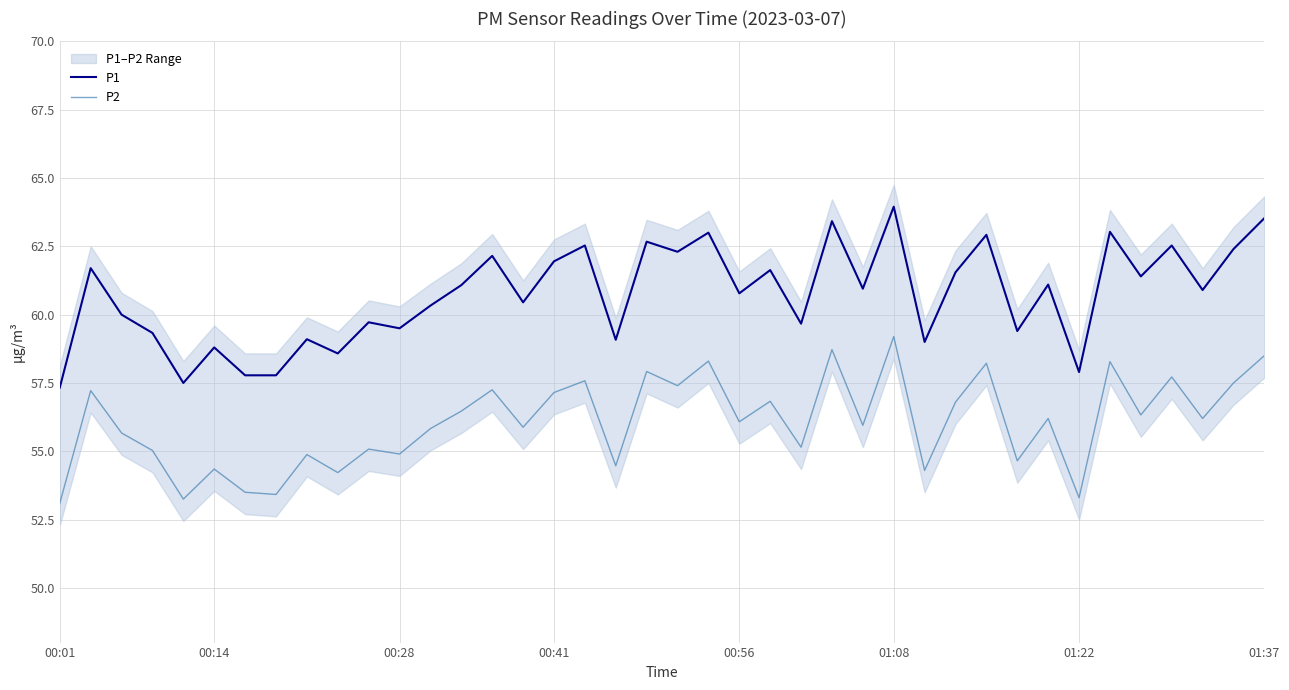

True or false: P1 has more than 2 interior local peaks.

True